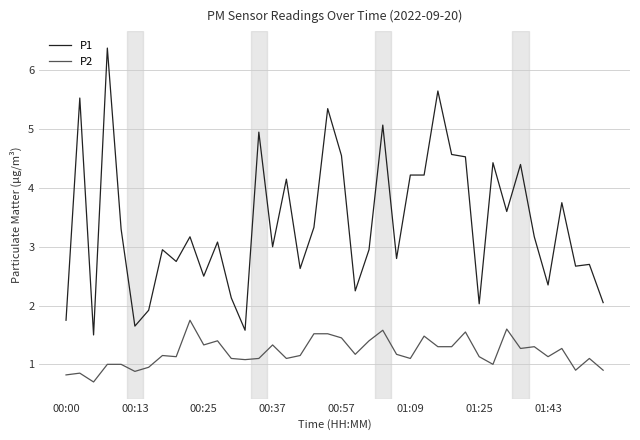

True or false: P2 and P1 cross at least once.

False